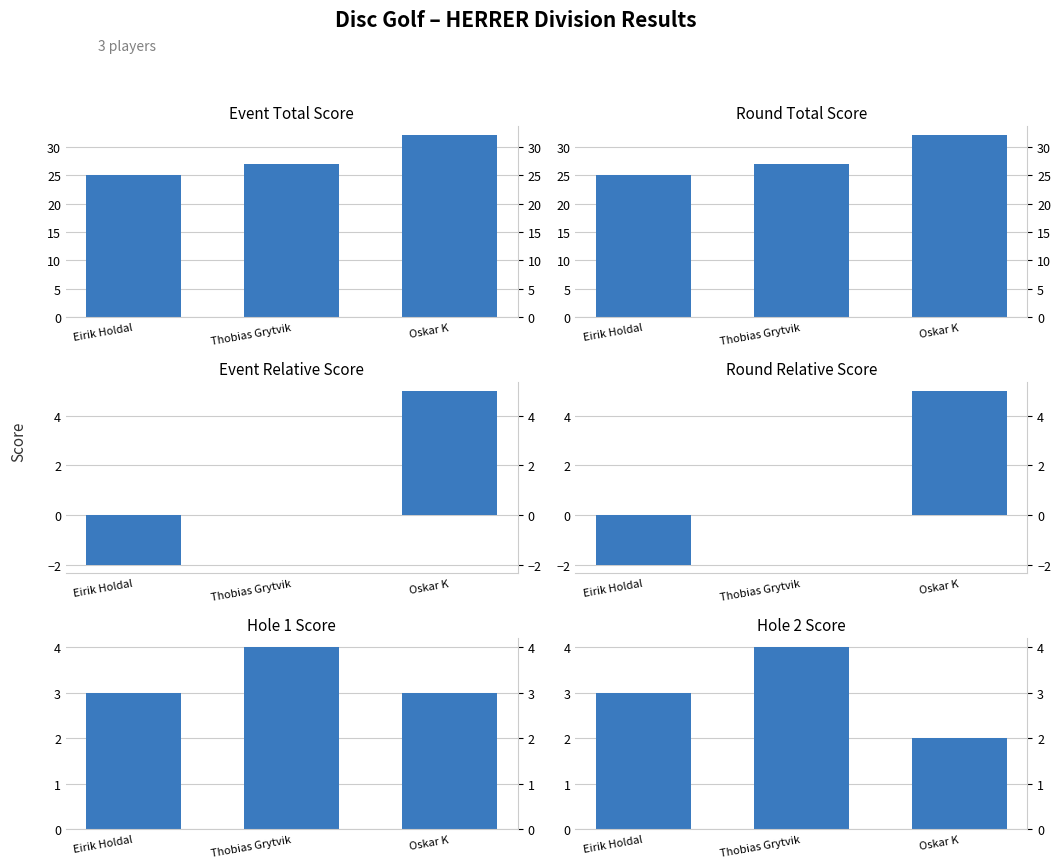

Reading left to right, what are all the values shown in this chart?

Event Total Score: 25	27	32
Round Total Score: 25	27	32
Event Relative Score: -2	0	5
Round Relative Score: -2	0	5
Hole 1 Score: 3	4	3
Hole 2 Score: 3	4	2